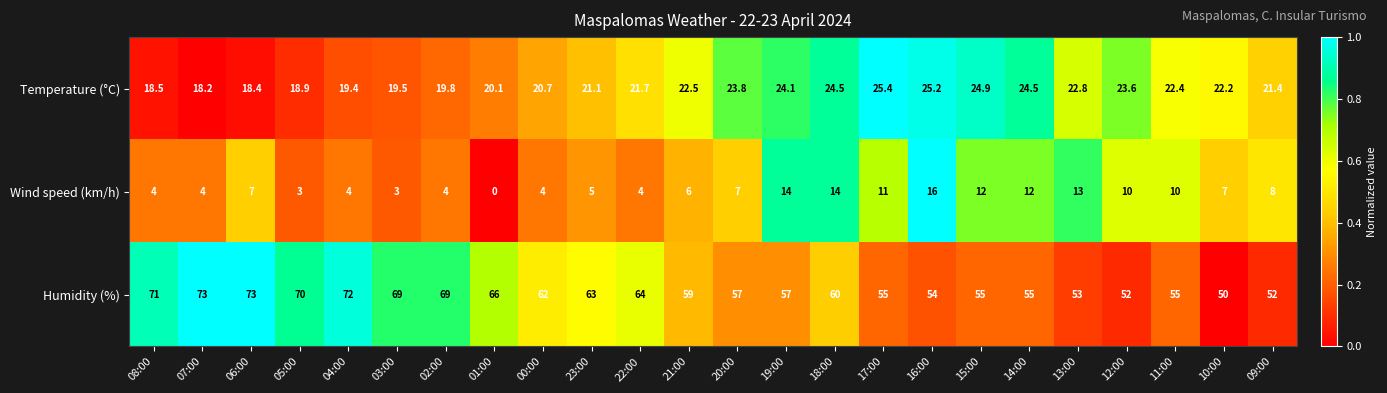

Rank the series at 05:00 from lowest to highest value.

Wind speed (km/h), Temperature (°C), Humidity (%)